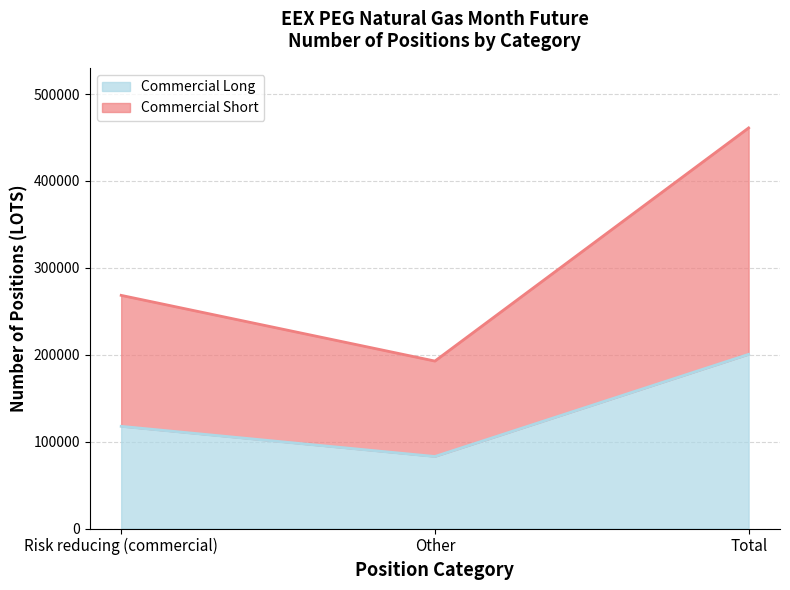

What is the value of the Commercial Long point at the 1st from the left?

117570